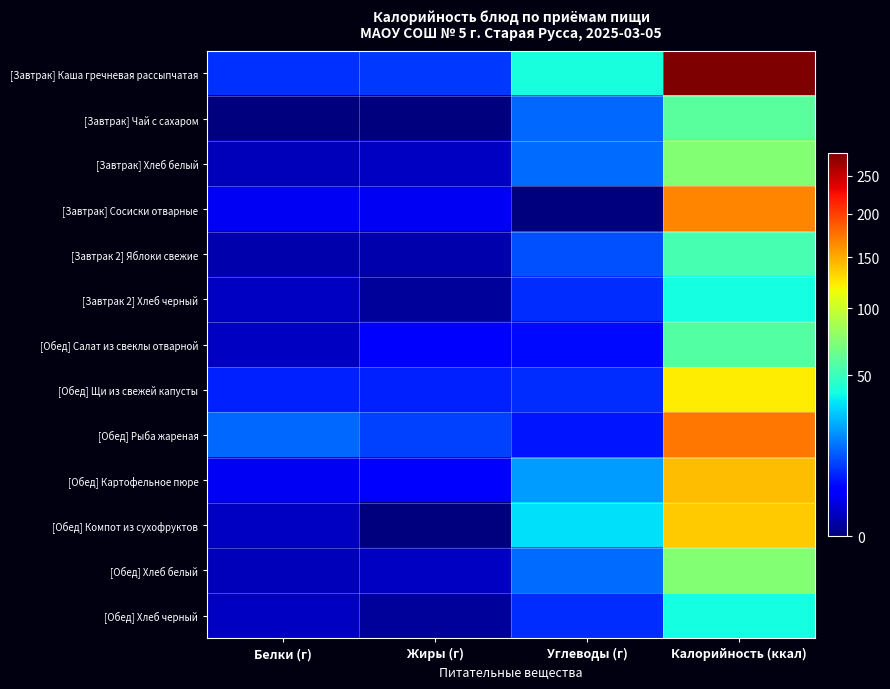

Rank the series at Жиры (г) from highest to lowest value.

[Обед] Рыба жареная, [Завтрак] Каша гречневая рассыпчатая, [Обед] Щи из свежей капусты, [Обед] Салат из свеклы отварной, [Обед] Картофельное пюре, [Завтрак] Сосиски отварные, [Завтрак] Хлеб белый, [Обед] Хлеб белый, [Завтрак 2] Яблоки свежие, [Завтрак 2] Хлеб черный, [Обед] Хлеб черный, [Завтрак] Чай с сахаром, [Обед] Компот из сухофруктов